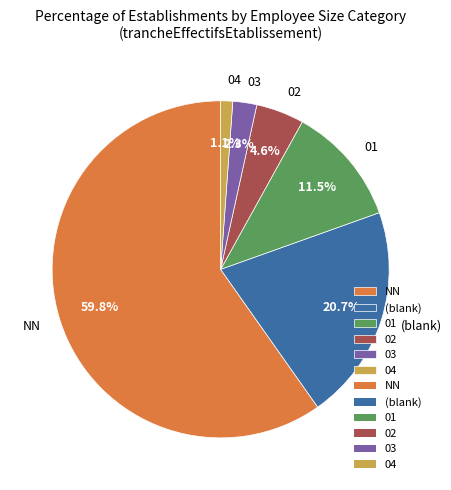

Rank the categories by value from highest to lowest.

NN, (blank), 01, 02, 03, 04